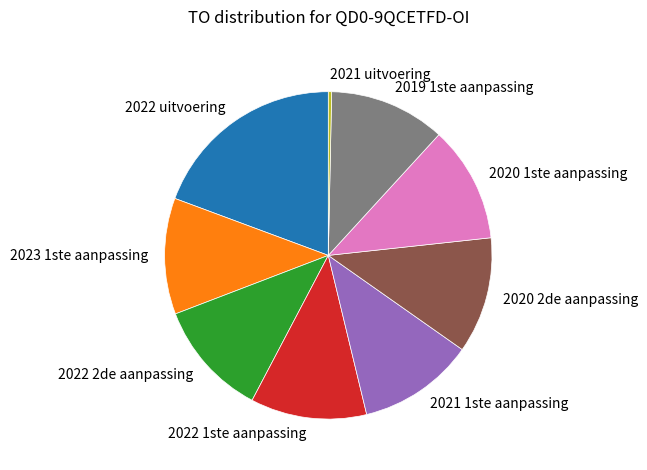

Does any single category account for the majority?

No